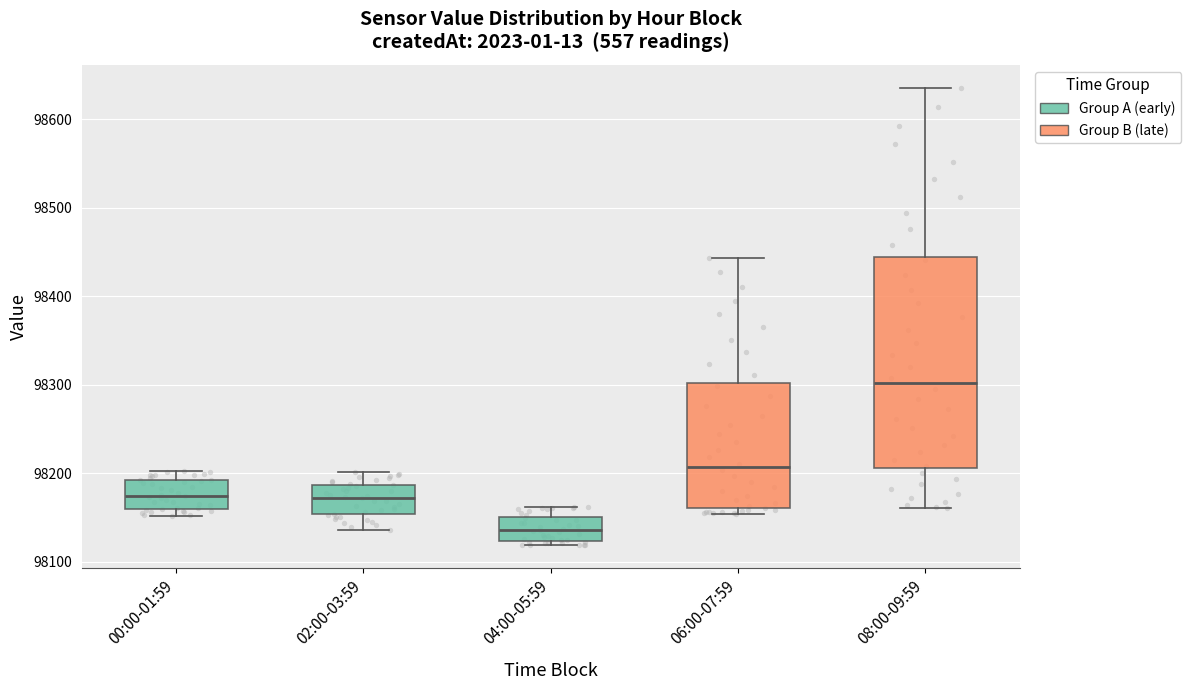

Which box's median line is the lowest?

04:00-05:59